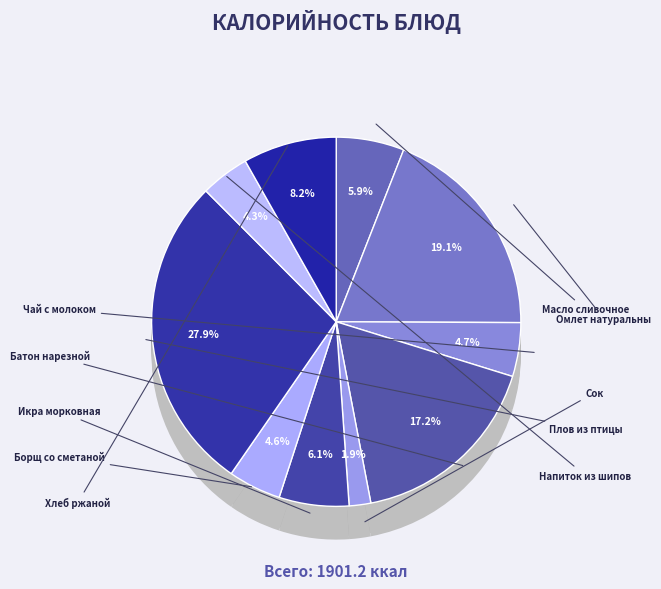

Which category has the smallest portion of the pie?

Сок